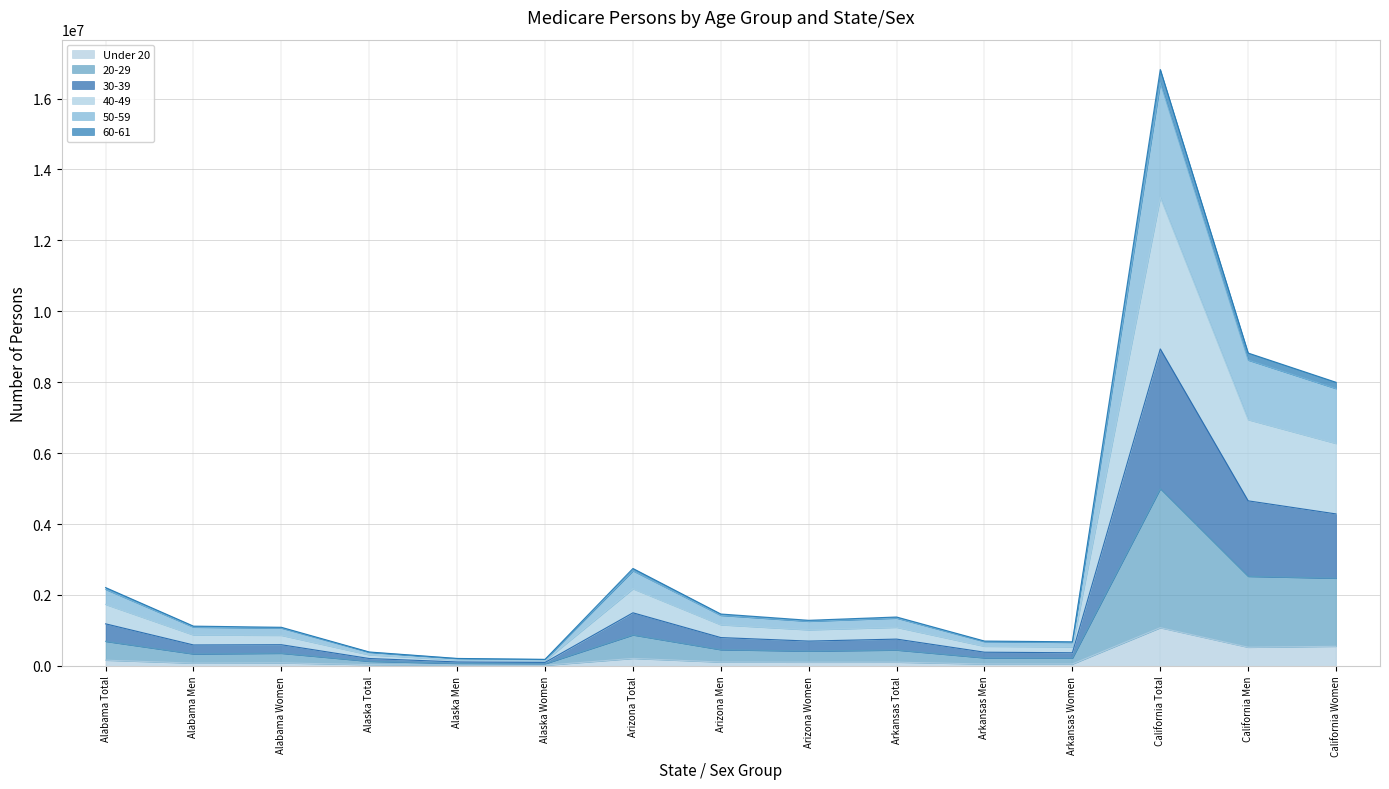

At which category is the sum across all series the highest?

California Total